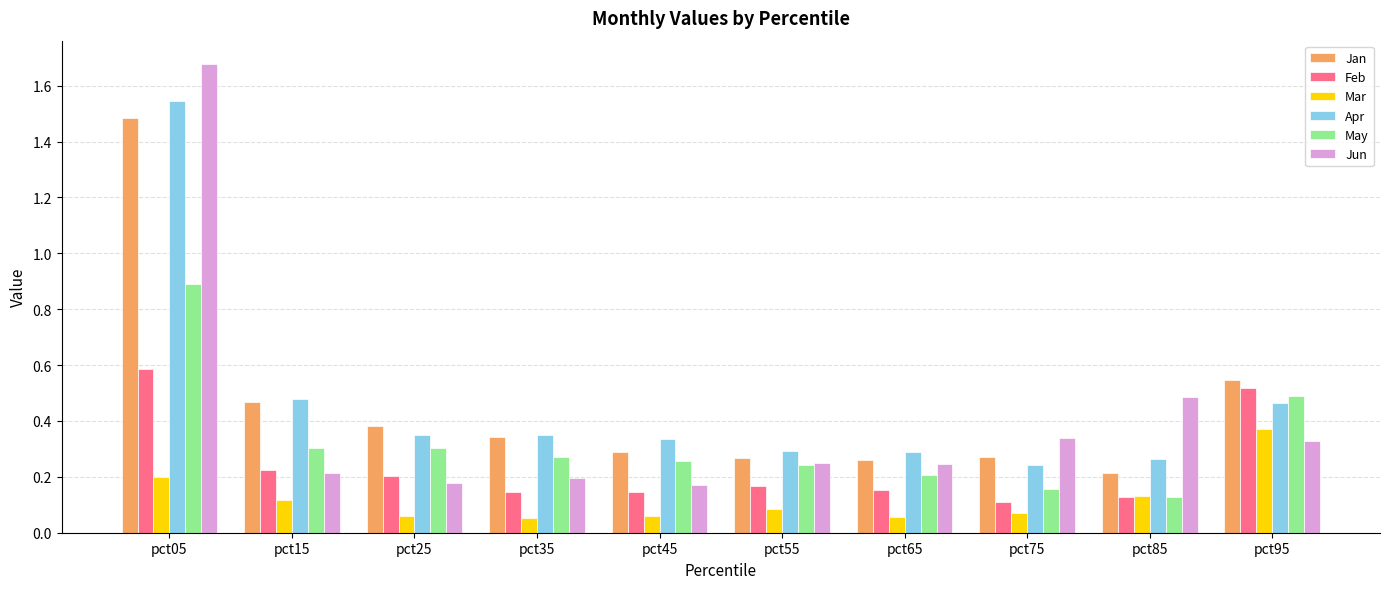

Is the value of Jan at pct95 greater than the value of Jun at pct05?

No